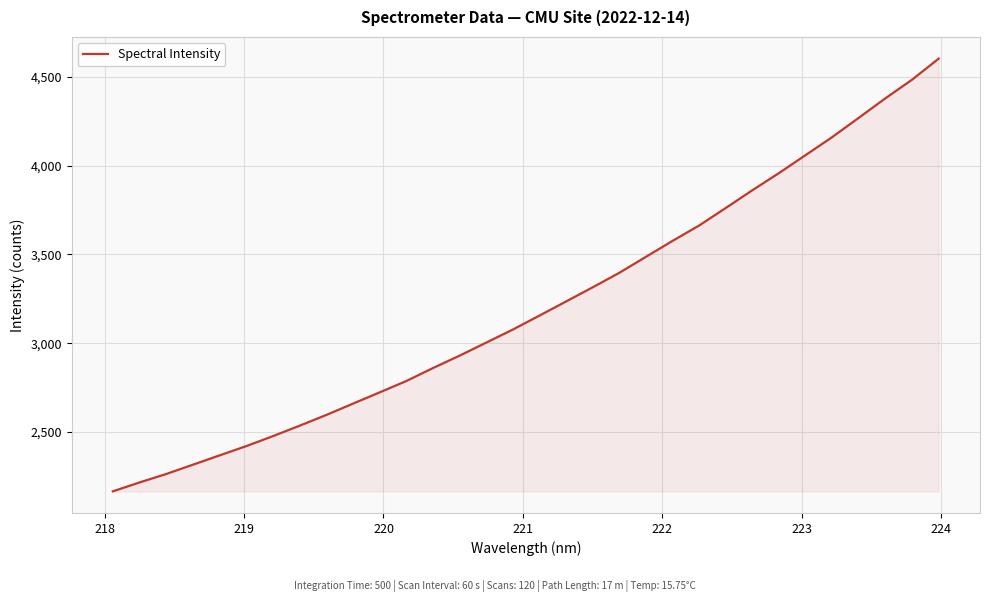

What is the difference between the maximum and minimum values?

2439.2